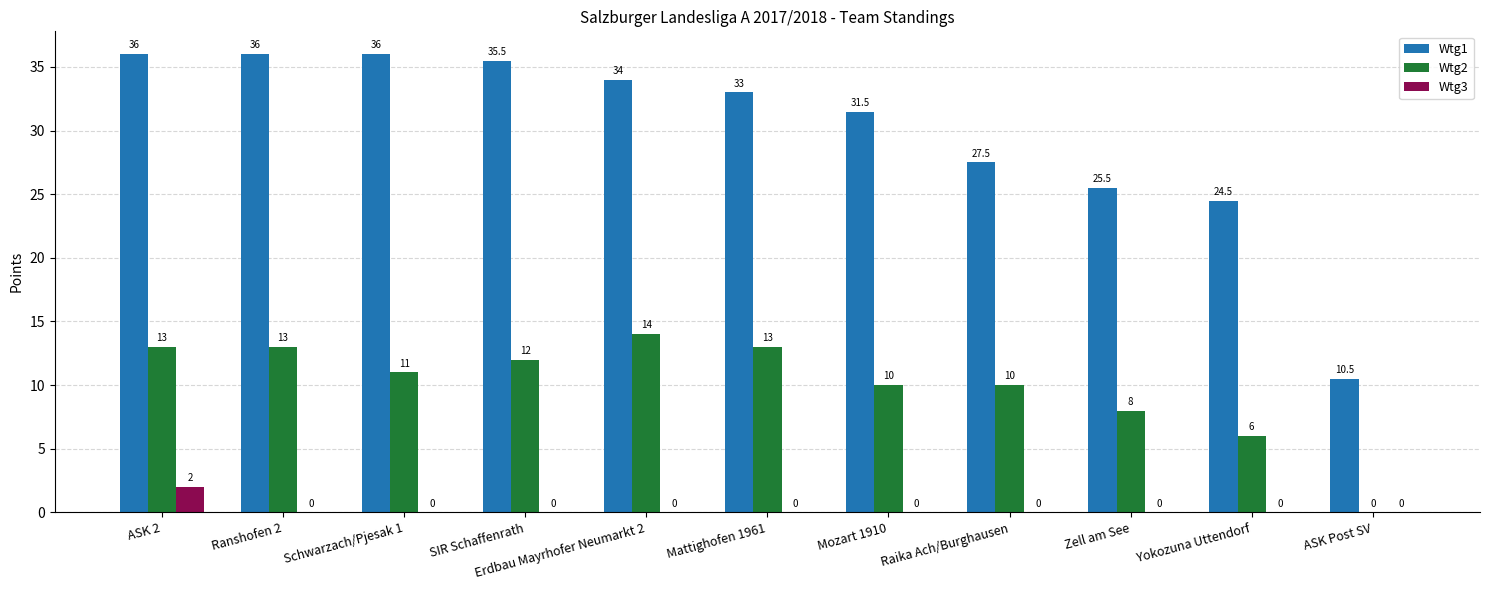

Which category has the highest value in the Wtg2 series?

Erdbau Mayrhofer Neumarkt 2